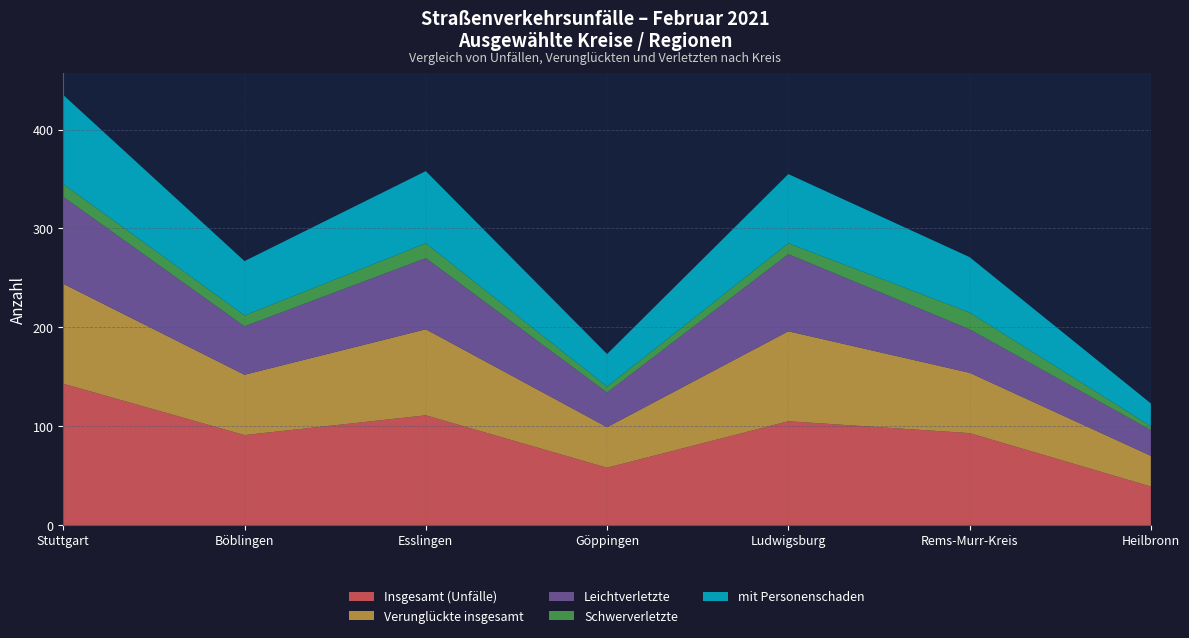

Reading left to right, what are all the values shown in this chart?

Insgesamt (Unfälle): 143	91	111	58	105	93	39
Verunglückte insgesamt: 101	61	87	41	91	61	31
Leichtverletzte: 88	49	72	35	78	44	26
Schwerverletzte: 13	11	15	6	11	17	4
mit Personenschaden: 90	55	73	33	70	56	23